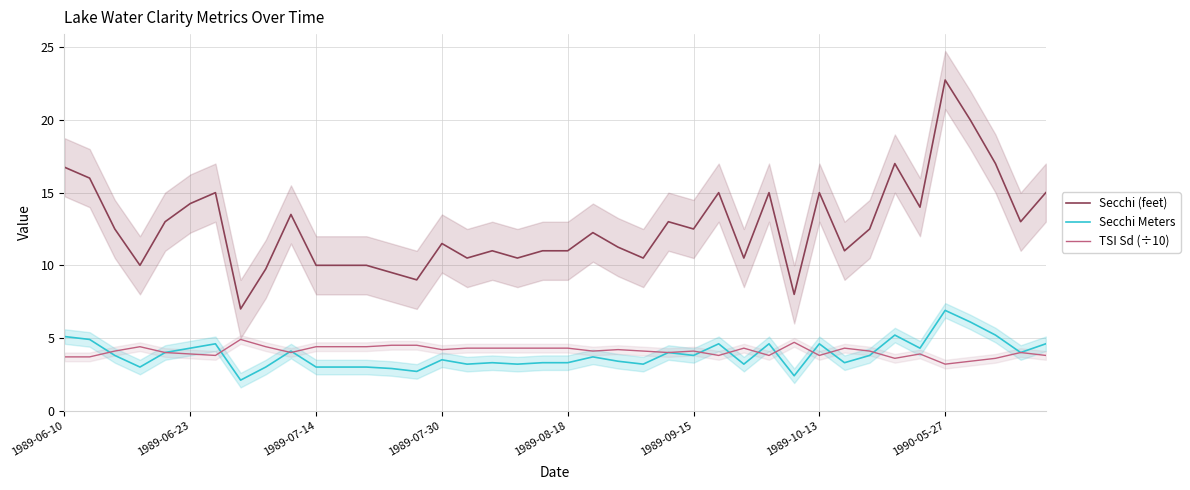

How many times do Secchi Meters and TSI Sd (÷10) cross each other?

11